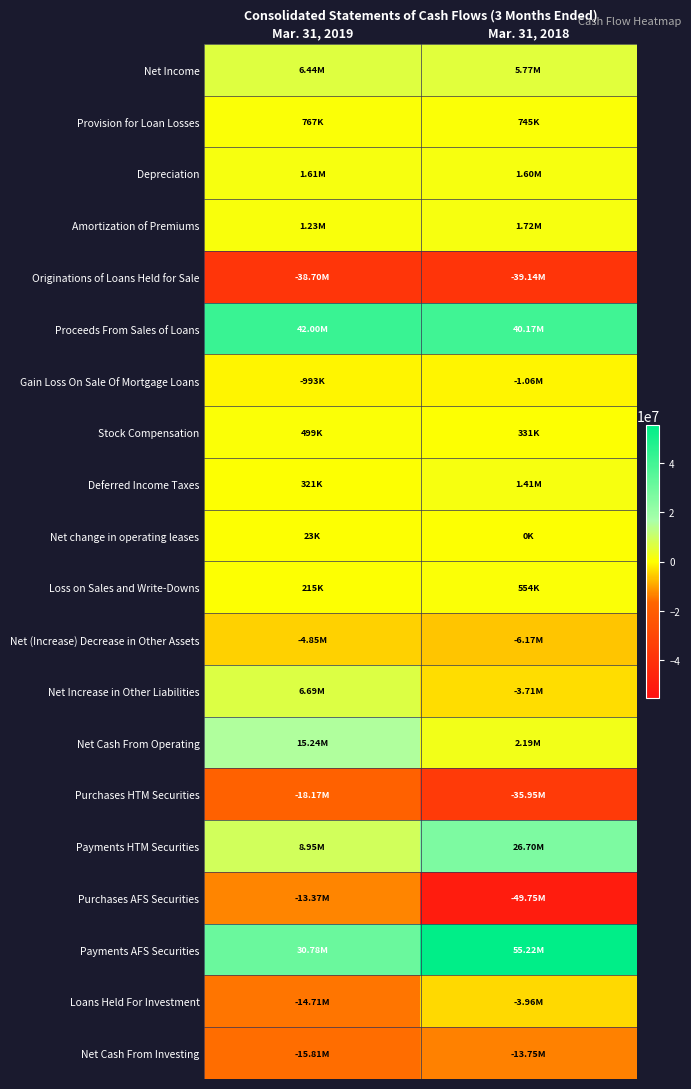

At how many categories does at least one series exceed 43546549?

1